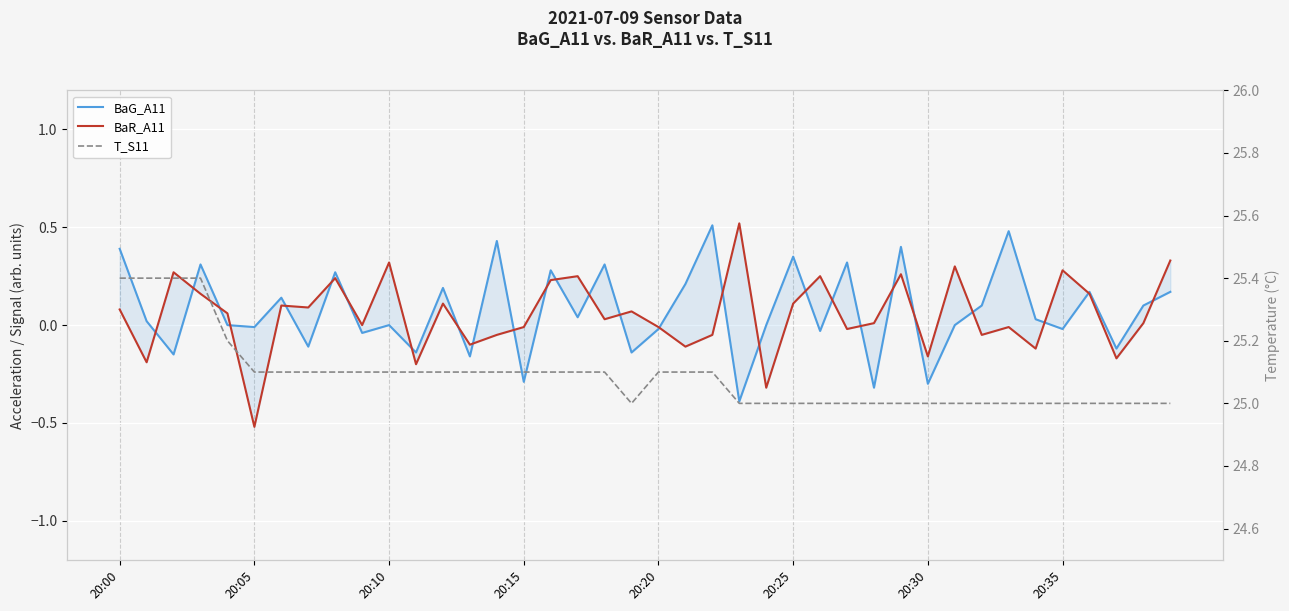

What is the minimum value shown in the chart?

-0.5